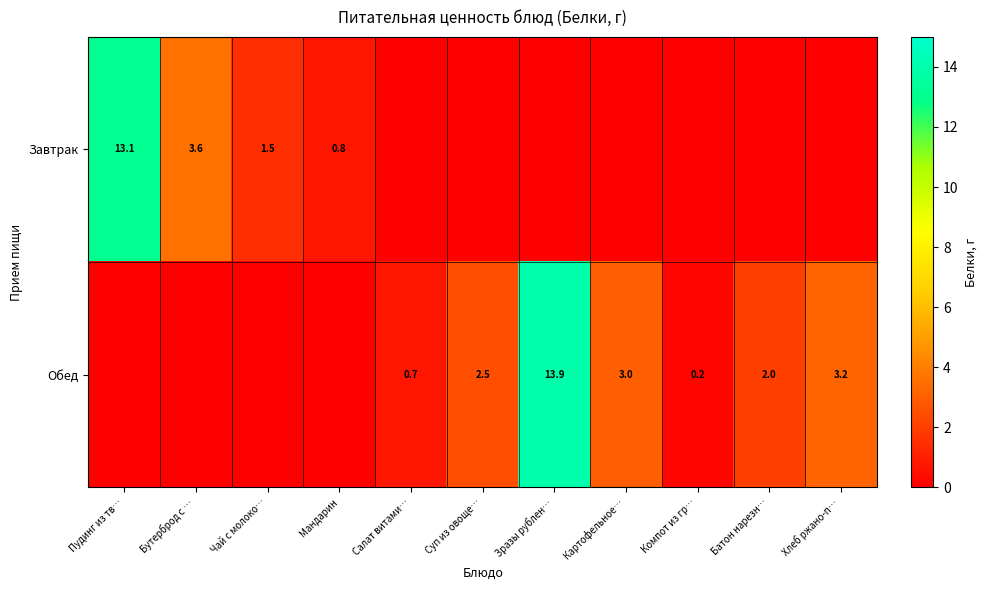

True or false: Завтрак has a value of 1.5 at Чай с молоко….

True